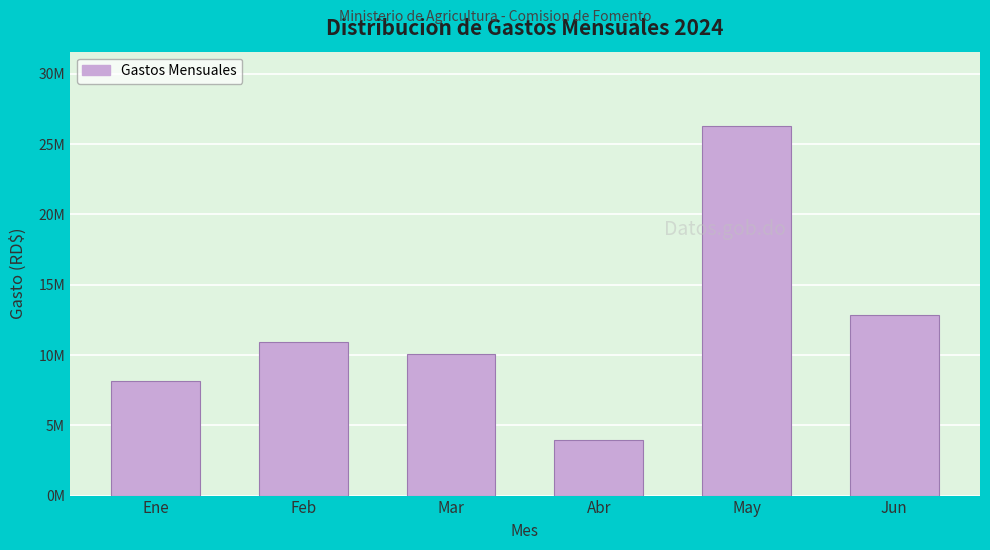

Are the bars horizontal?

No